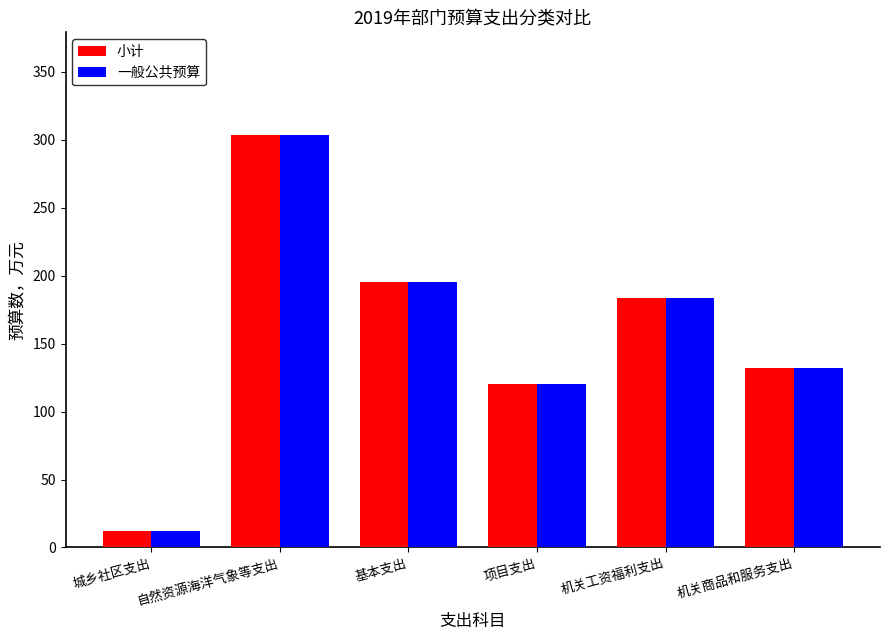

How many groups of bars are there?

6